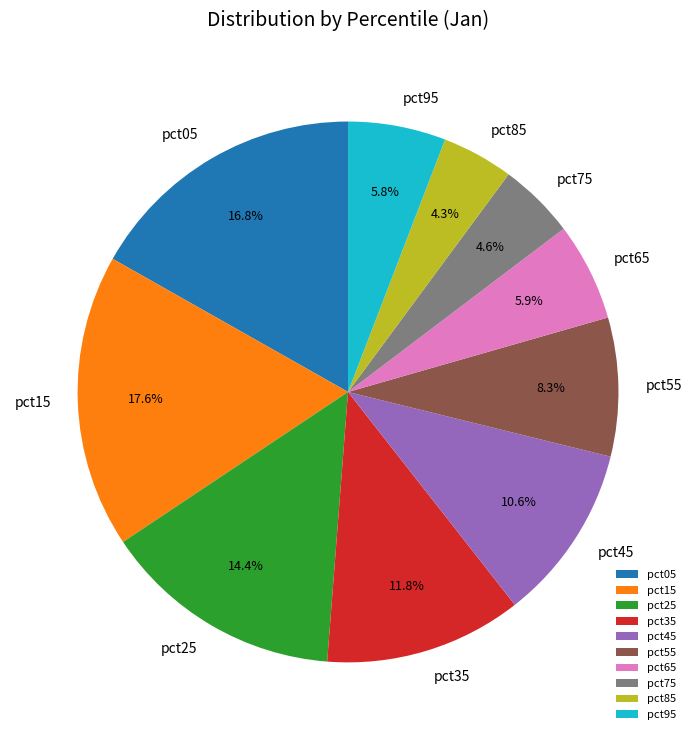

How many segments does this pie chart have?

10